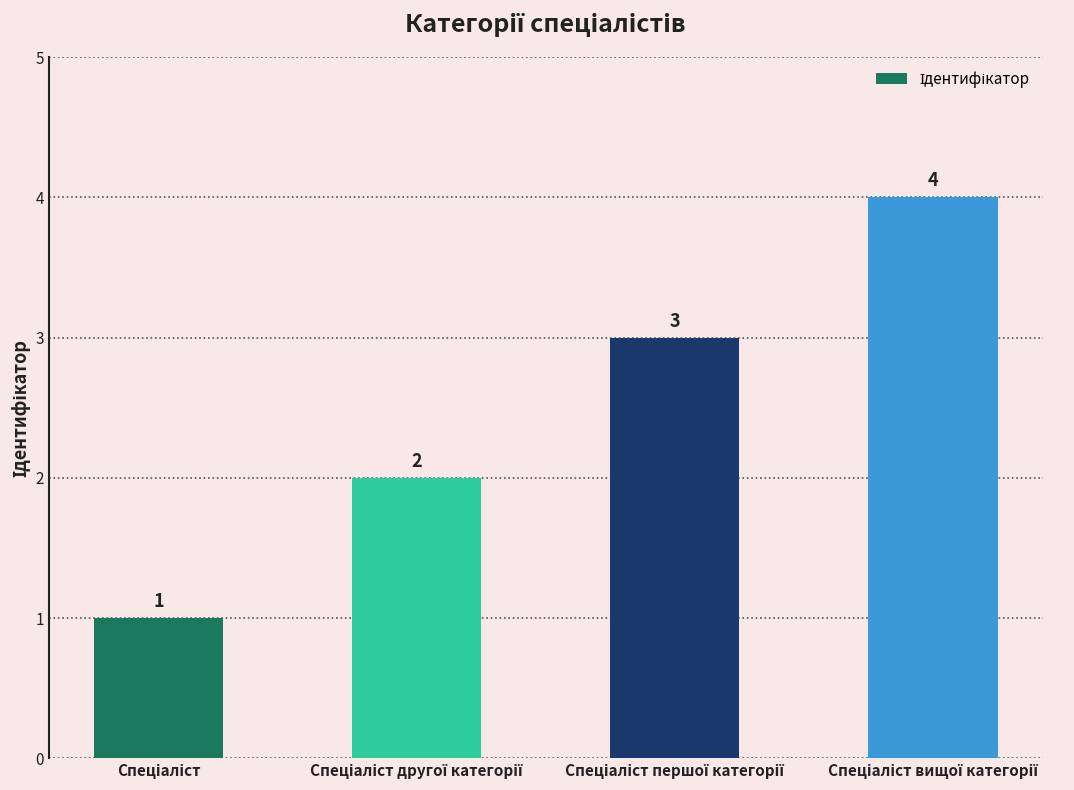

What is the greatest value displayed?

4